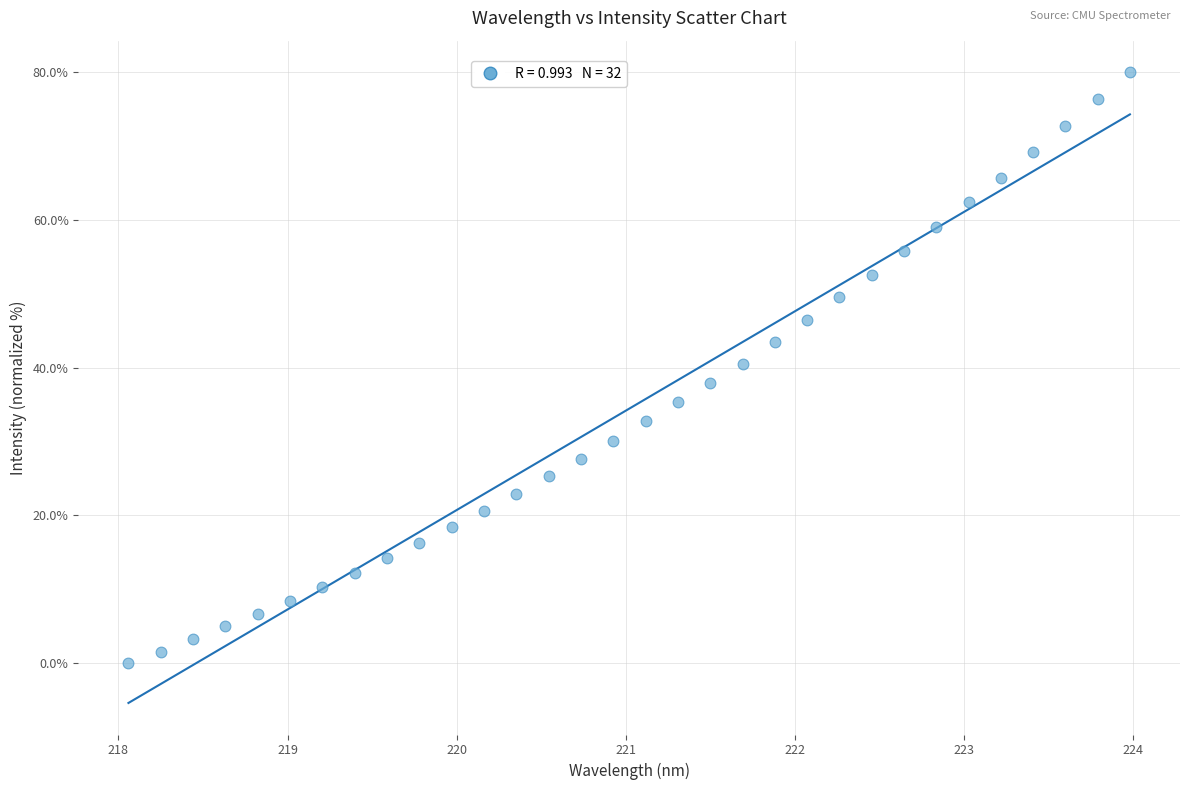

What is the range of X values (max minus min)?

5.9